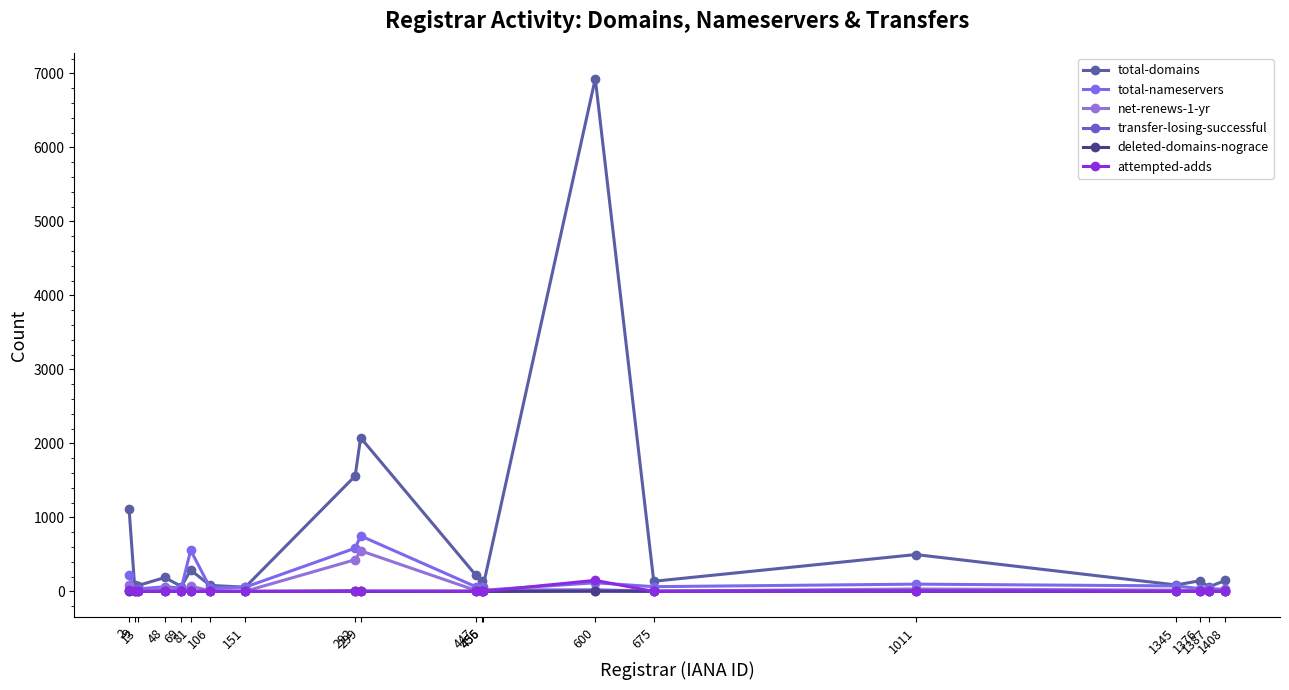

Reading left to right, what are all the values shown in this chart?

total-domains: 2=1111	9=90	13=78	48=188	69=66	81=288	106=81	151=57	292=1560	299=2077	447=217	455=134	456=66	600=6929	675=137	1011=498	1345=87	1376=145	1387=60	1408=148
total-nameservers: 2=222	9=24	13=33	48=63	69=45	81=556	106=48	151=57	292=584	299=750	447=62	455=58	456=16	600=117	675=64	1011=98	1345=74	1376=37	1387=40	1408=27
net-renews-1-yr: 2=91	9=13	13=2	48=41	69=12	81=71	106=9	151=2	292=428	299=549	447=13	455=24	456=19	600=23	675=3	1011=33	1345=17	1376=16	1387=10	1408=1
transfer-losing-successful: 2=0	9=0	13=0	48=0	69=0	81=0	106=4	151=0	292=1	299=2	447=4	455=0	456=0	600=4	675=0	1011=12	1345=0	1376=1	1387=3	1408=0
deleted-domains-nograce: 2=1	9=0	13=0	48=0	69=0	81=0	106=0	151=0	292=8	299=0	447=1	455=0	456=0	600=4	675=3	1011=0	1345=0	1376=0	1387=0	1408=0
attempted-adds: 2=23	9=1	13=0	48=2	69=0	81=5	106=0	151=0	292=0	299=4	447=0	455=0	456=0	600=149	675=0	1011=4	1345=0	1376=0	1387=0	1408=1